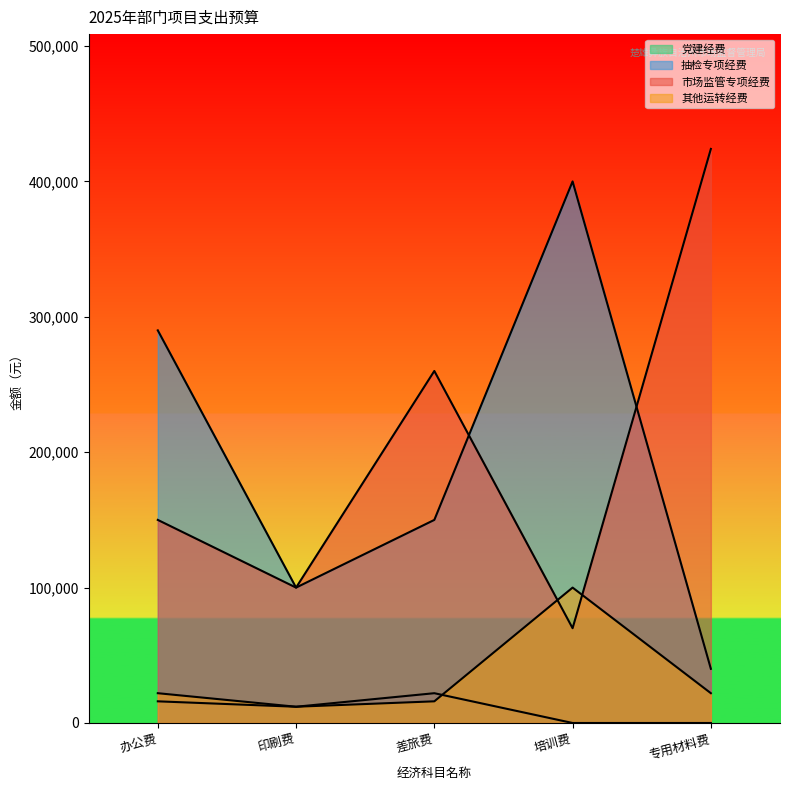

Where is 抽检专项经费 nearest to the value 220000?

办公费